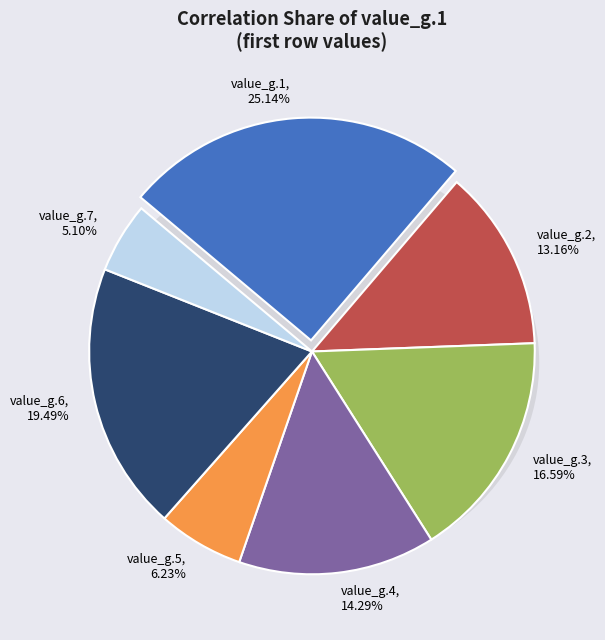

Is there any slice that represents more than half of the pie?

No